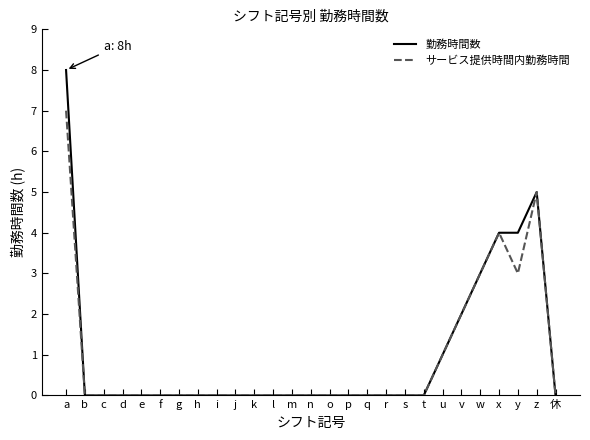

Rank the series by their maximum value, from highest to lowest.

勤務時間数, サービス提供時間内勤務時間